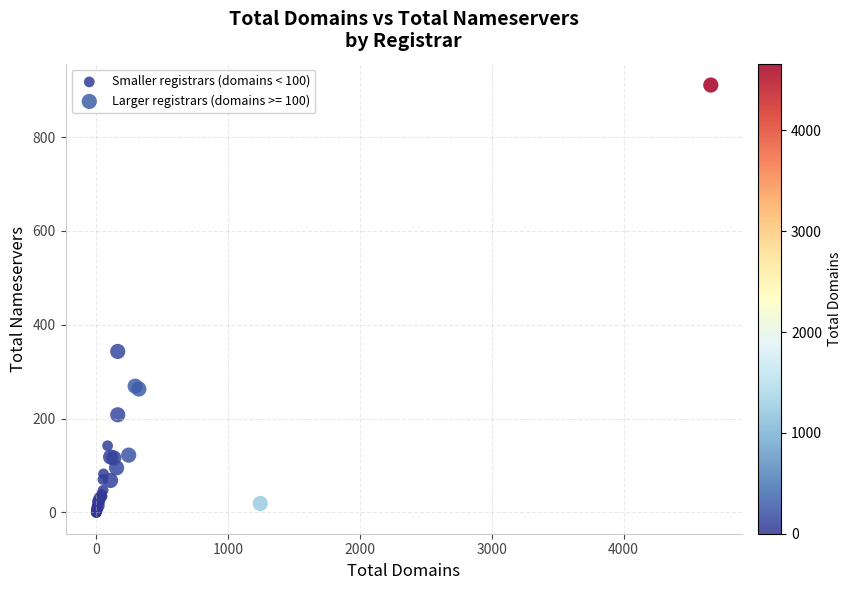

Which series reaches the maximum Y coordinate?

Larger registrars (domains >= 100)